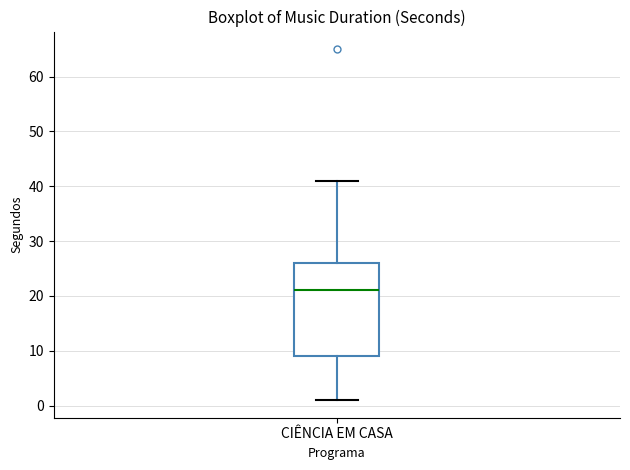

Where does the upper whisker of the box for CIÊNCIA EM CASA end on the y-axis? The values are not printed on the chart, so give them approximately, as read against the axis.

41